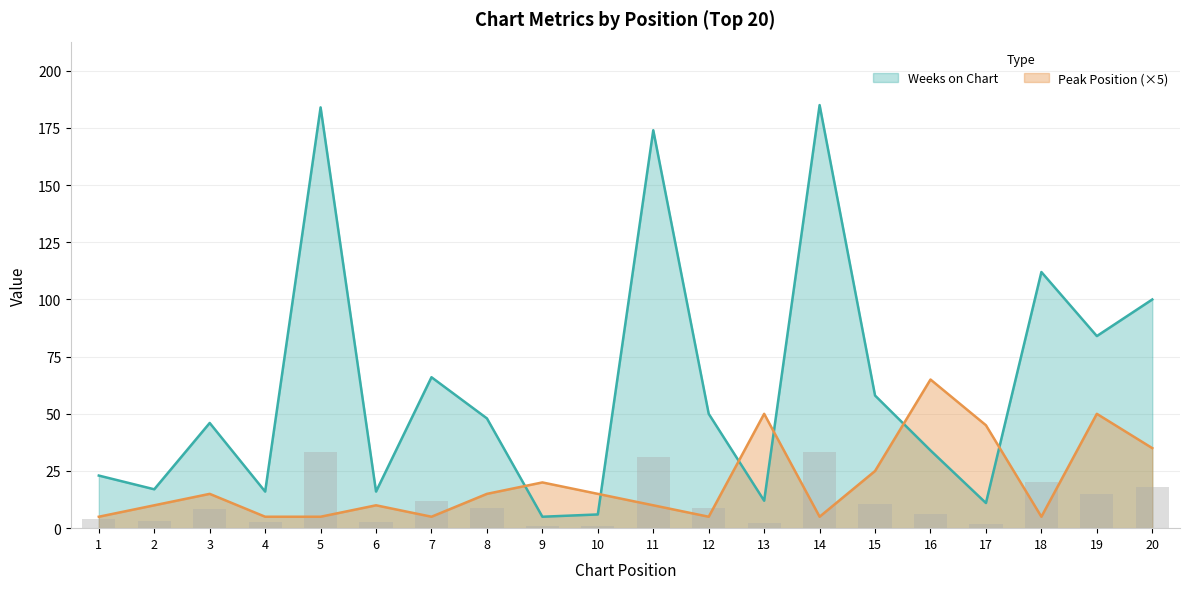

How many distinct data groups are displayed?

2